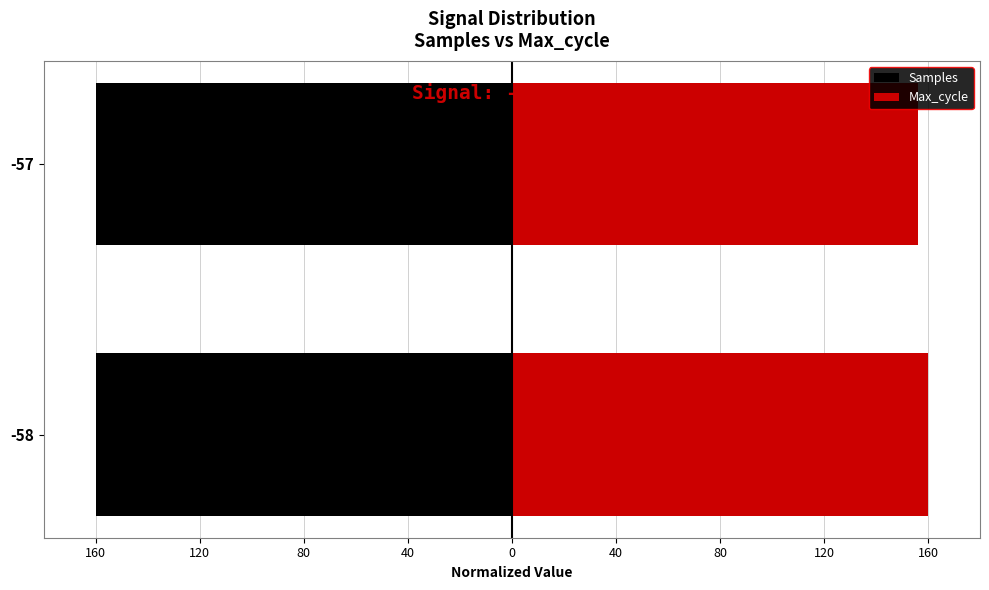

What is the smallest value displayed?

-160.0